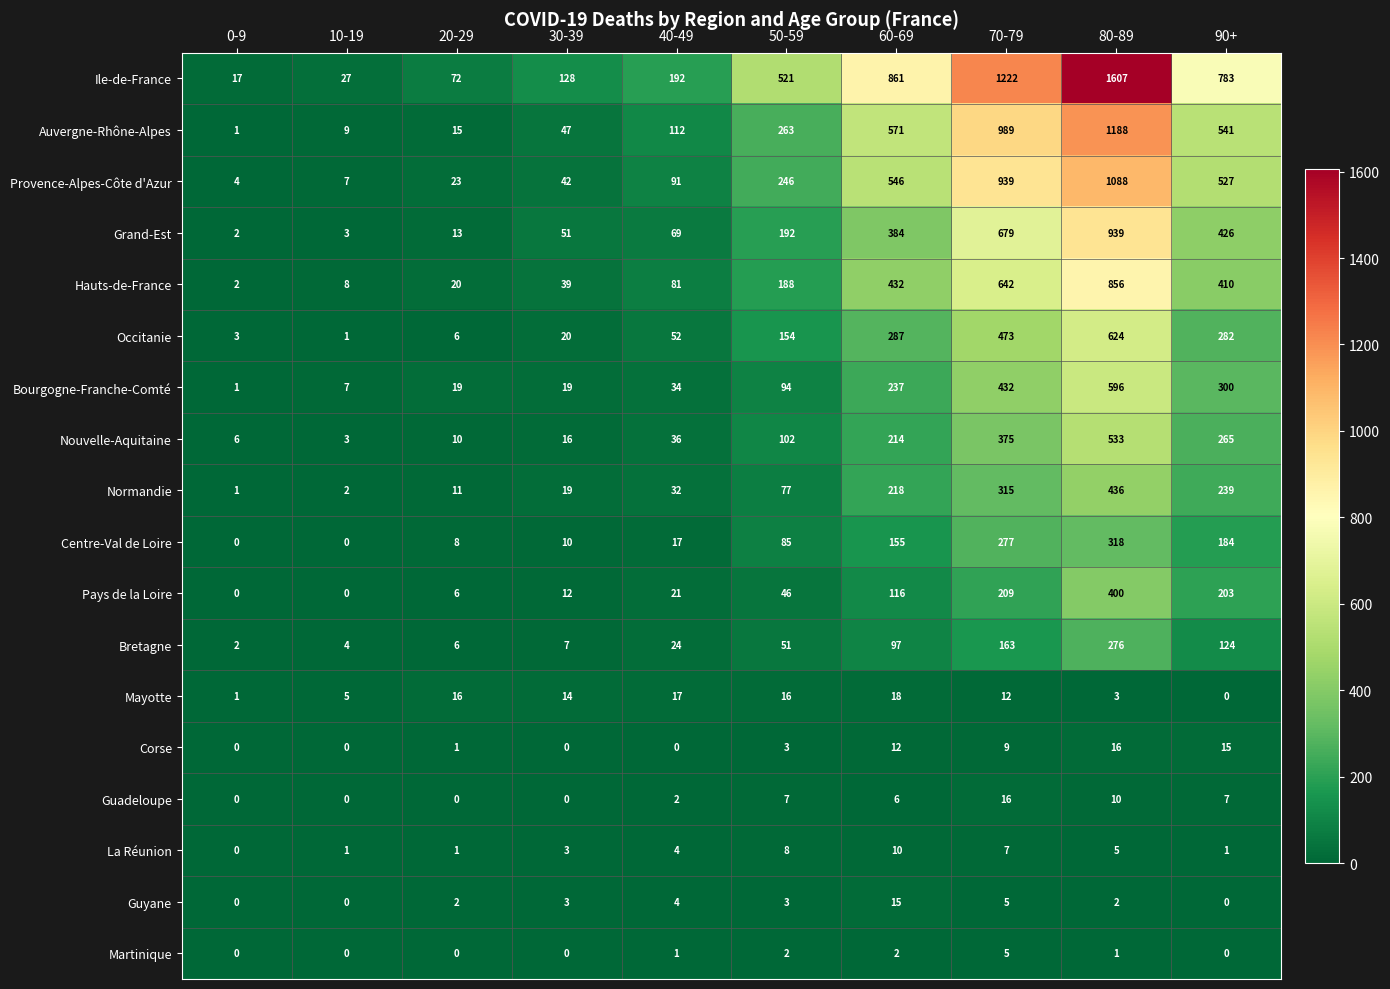

Which label corresponds to the largest value in the chart?

80-89